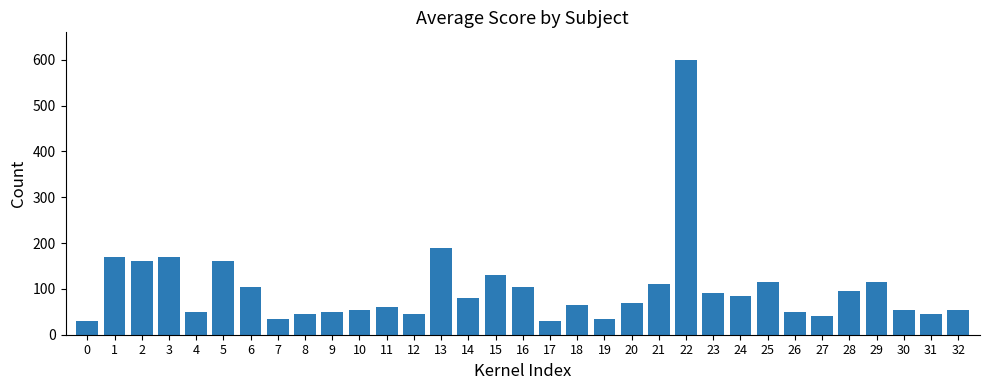

What is the change in value from 3 to 28?

-75